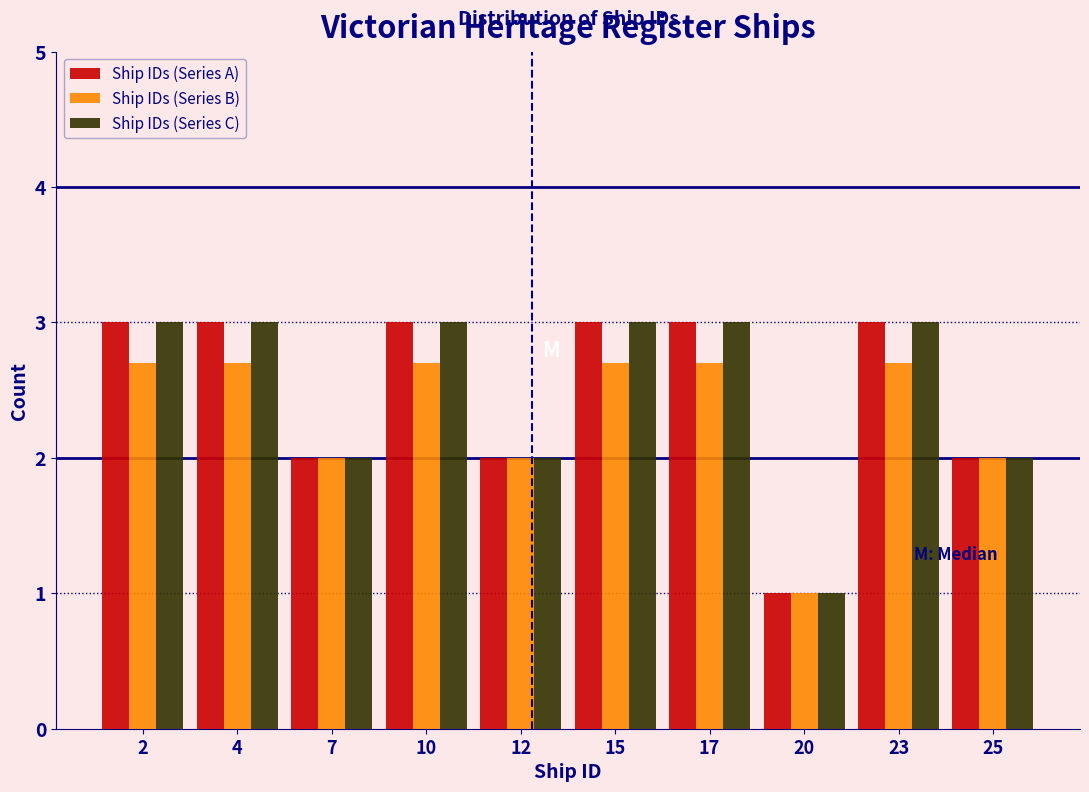

Reading left to right, extract all data points from this chart.

Ship IDs (Series A): 3.0	3.0	2.0	3.0	2.0	3.0	3.0	1.0	3.0	2.0
Ship IDs (Series B): 2.7	2.7	2.0	2.7	2.0	2.7	2.7	1.0	2.7	2.0
Ship IDs (Series C): 3.0	3.0	2.0	3.0	2.0	3.0	3.0	1.0	3.0	2.0